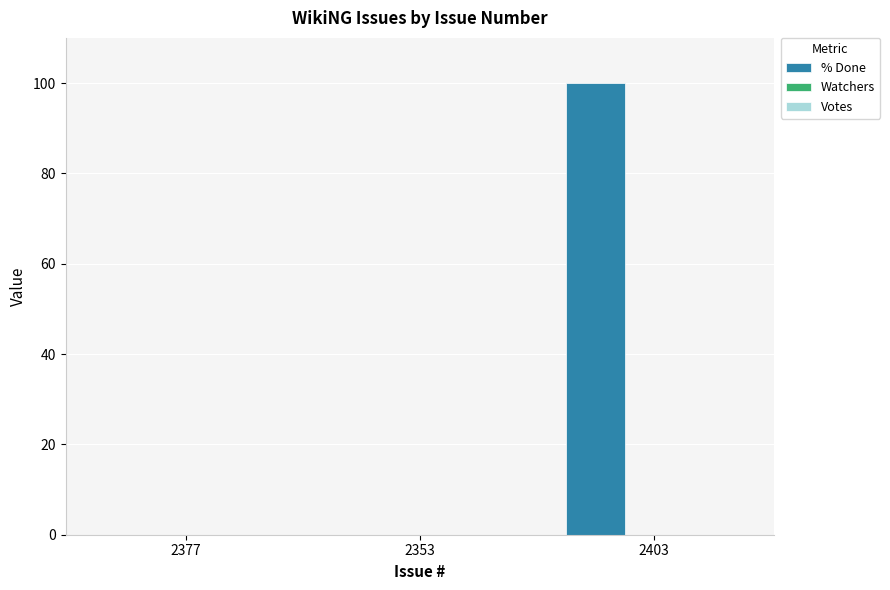

What is the maximum value shown in the chart?

100